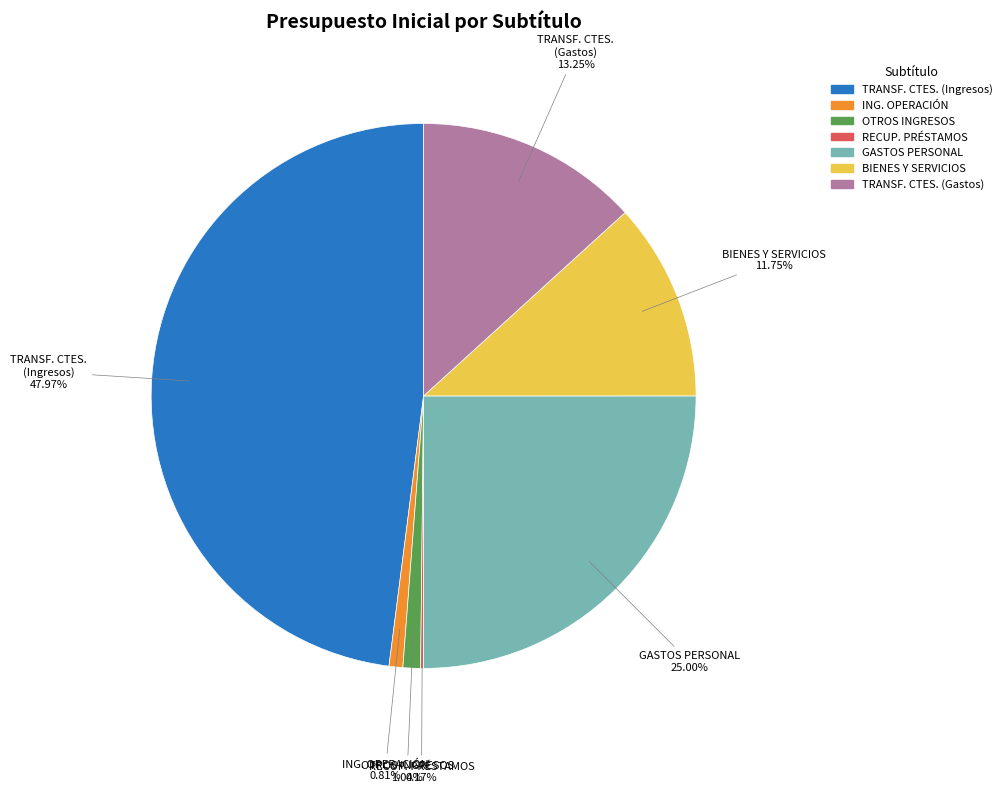

What is the ratio of the value at BIENES Y SERVICIOS to the value at TRANSF. CTES. (Gastos)?

0.9